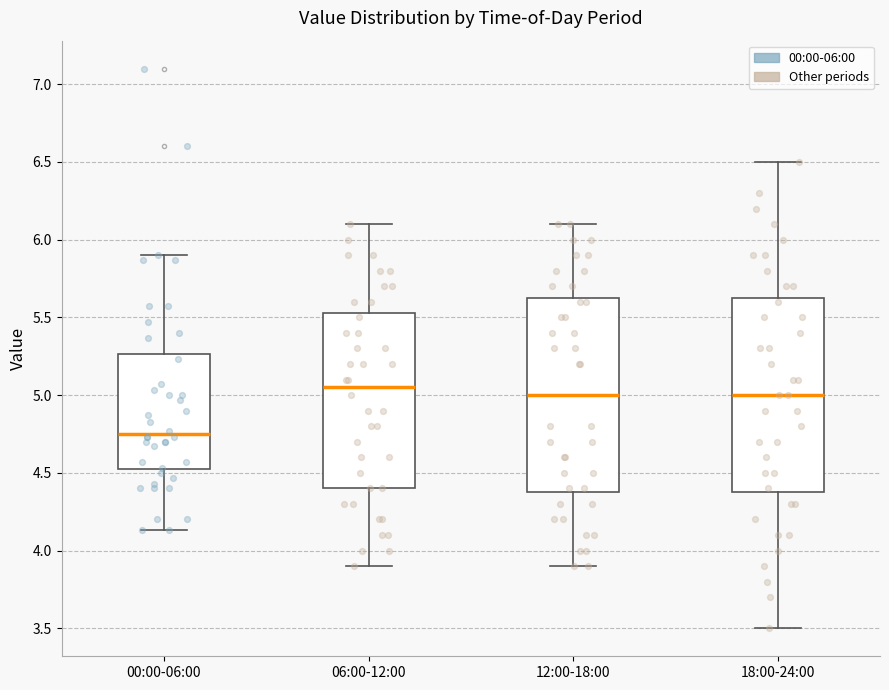

Where does the upper whisker of the box for 12:00-18:00 end on the y-axis? The values are not printed on the chart, so give them approximately, as read against the axis.

6.10